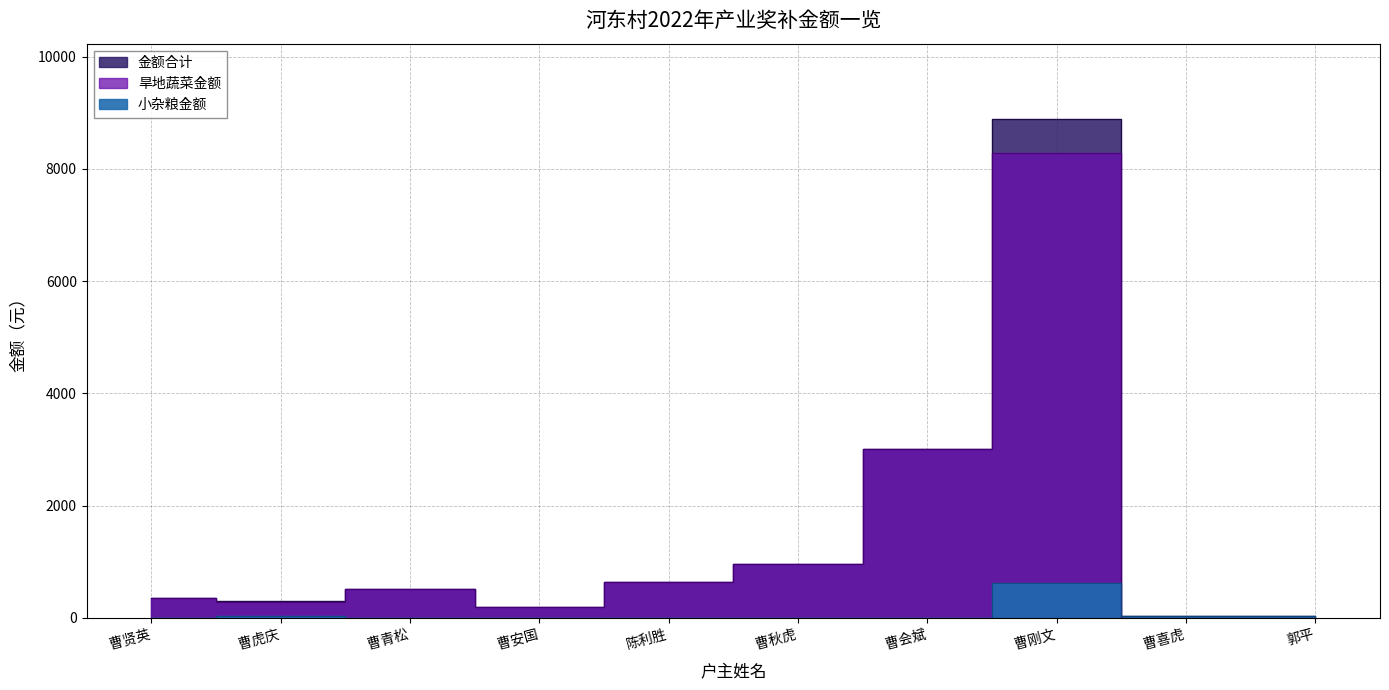

The value of 金额合计 at 曹喜虎 is 48. True or false?

False